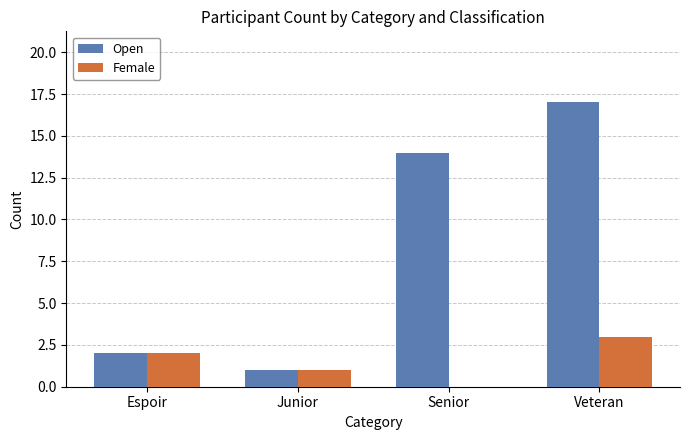

At which category is the sum across all series the highest?

Veteran